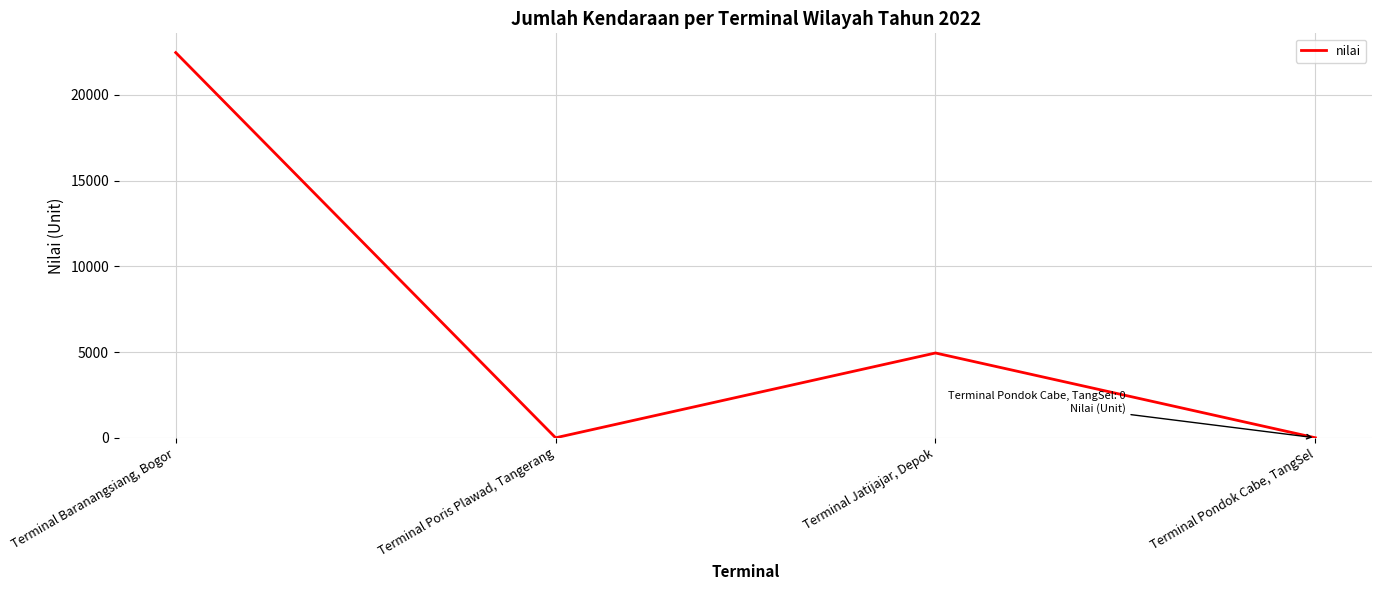

Is it true that the value at Terminal Jatijajar, Depok is 4944?

True